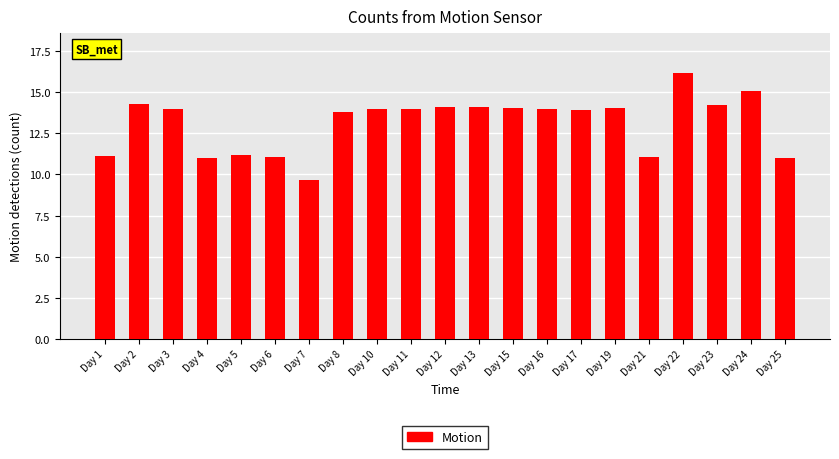

What value does the data have at Day 4?

11.0